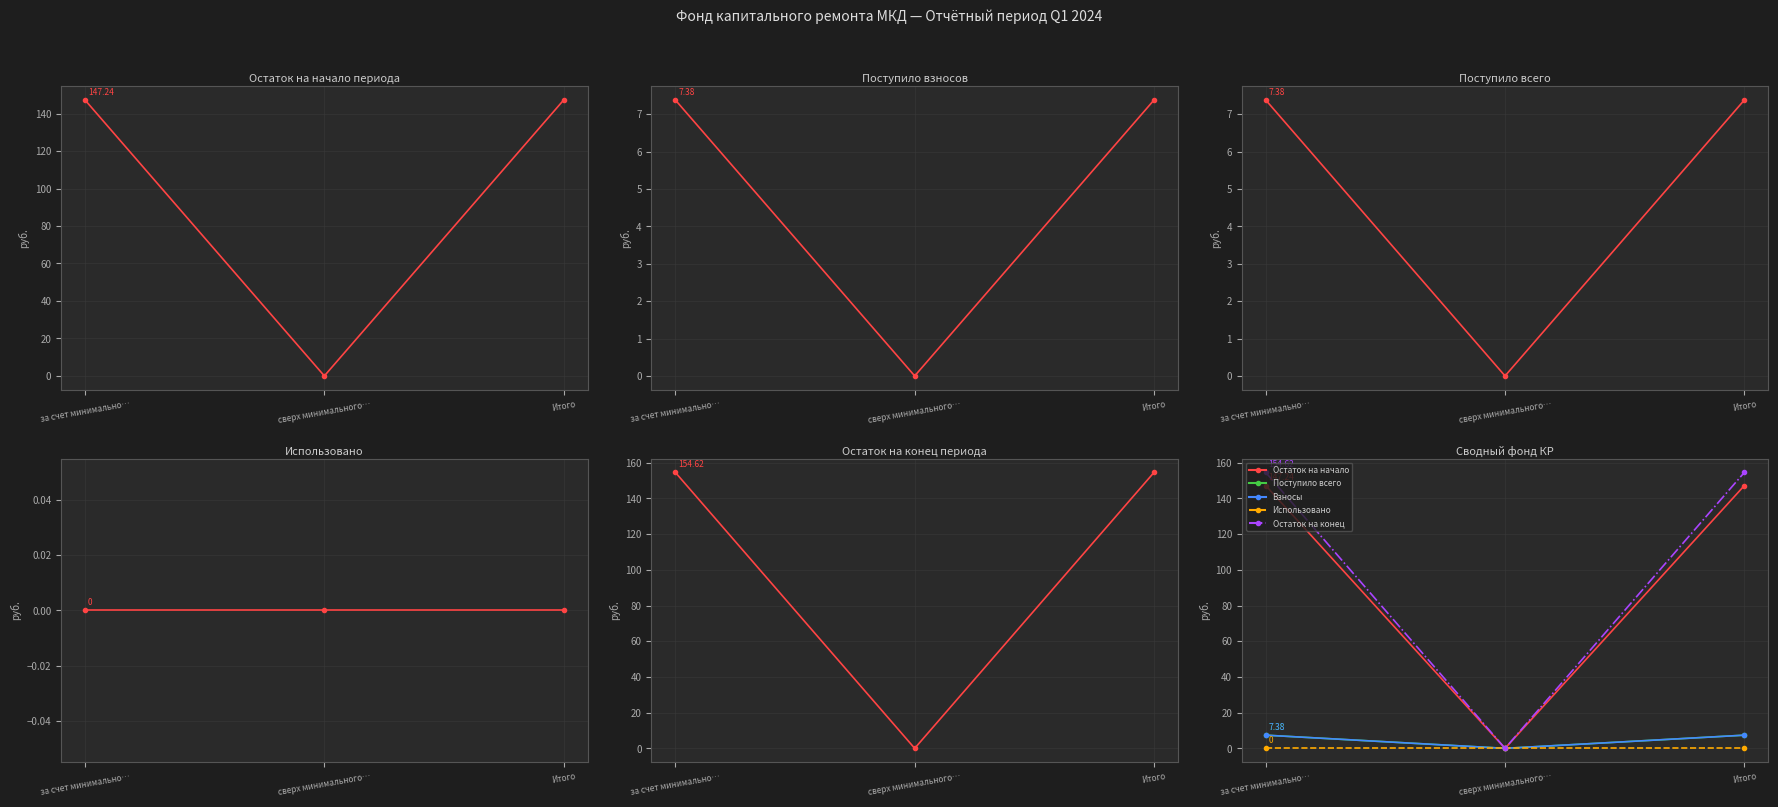

The Взносы series shows 0.0 at сверх минимального…. True or false?

True